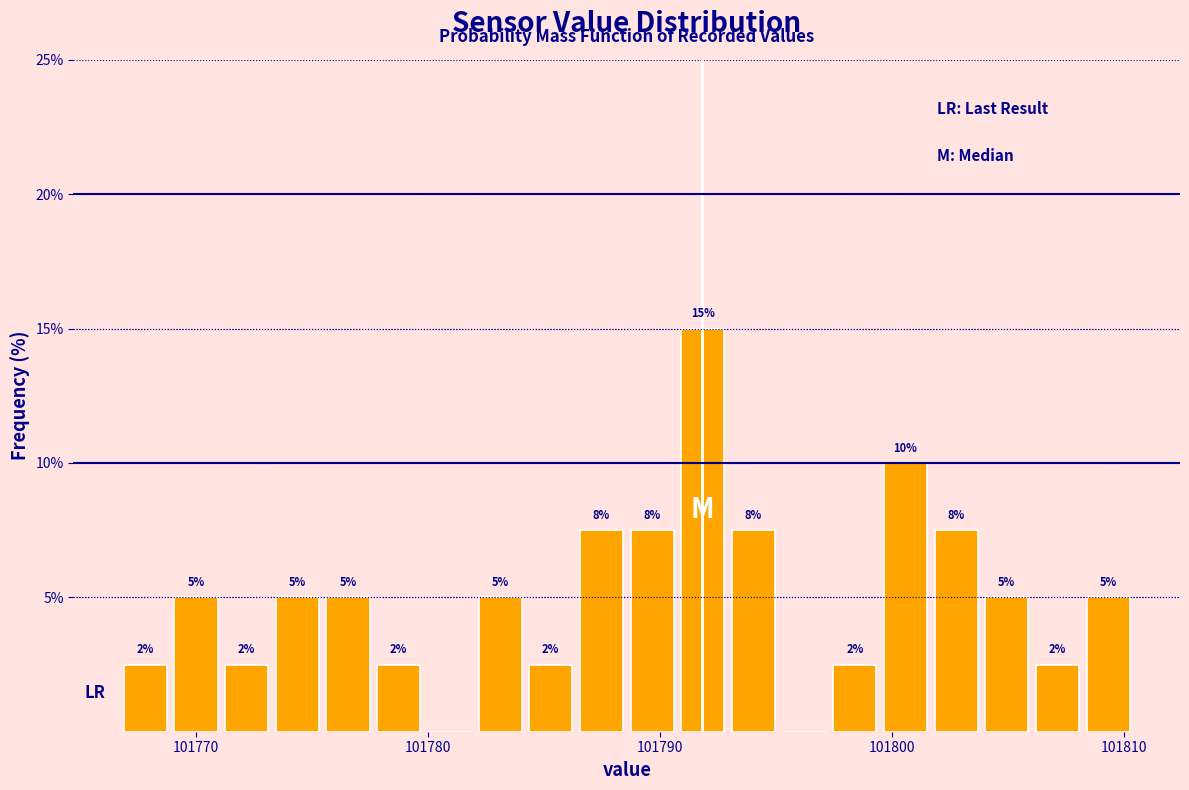

Read against the x-axis, roughly where is the centre of the tallest bar?

101792